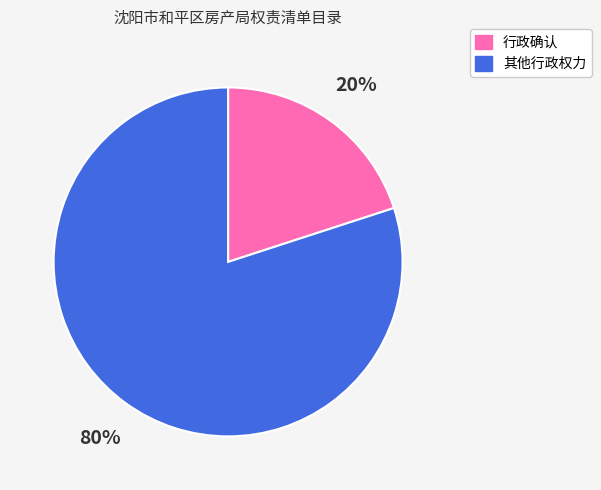

Rank the categories by value from highest to lowest.

其他行政权力, 行政确认